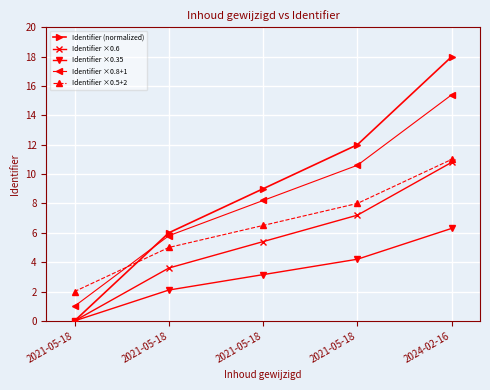

Which has a higher value, 2024-02-16 or 2021-05-18?

2024-02-16